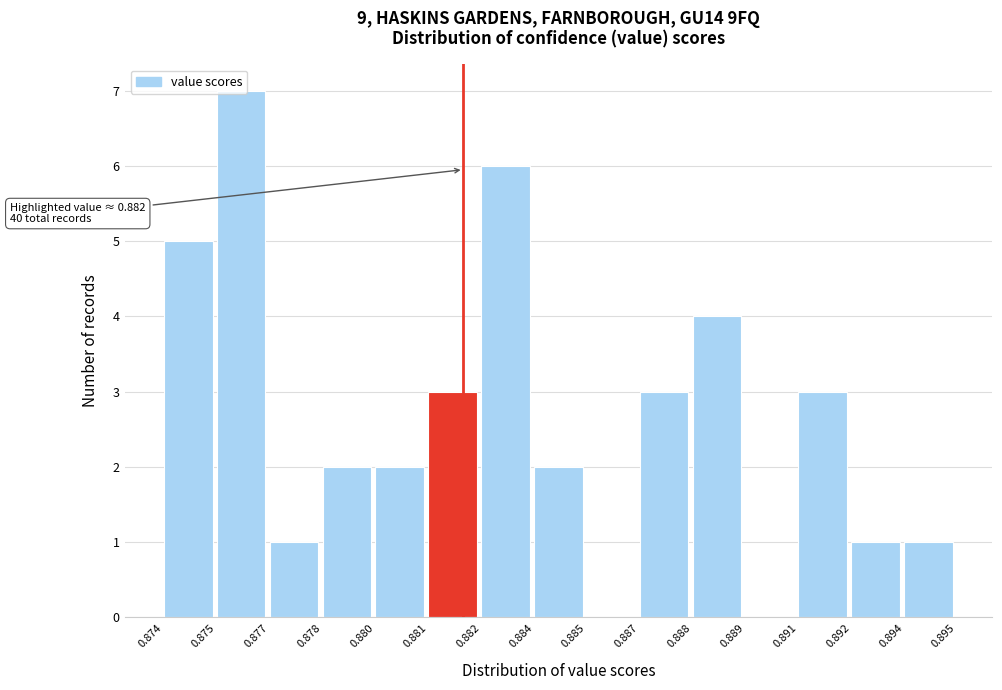

Which category has the highest value across all series?

0.875